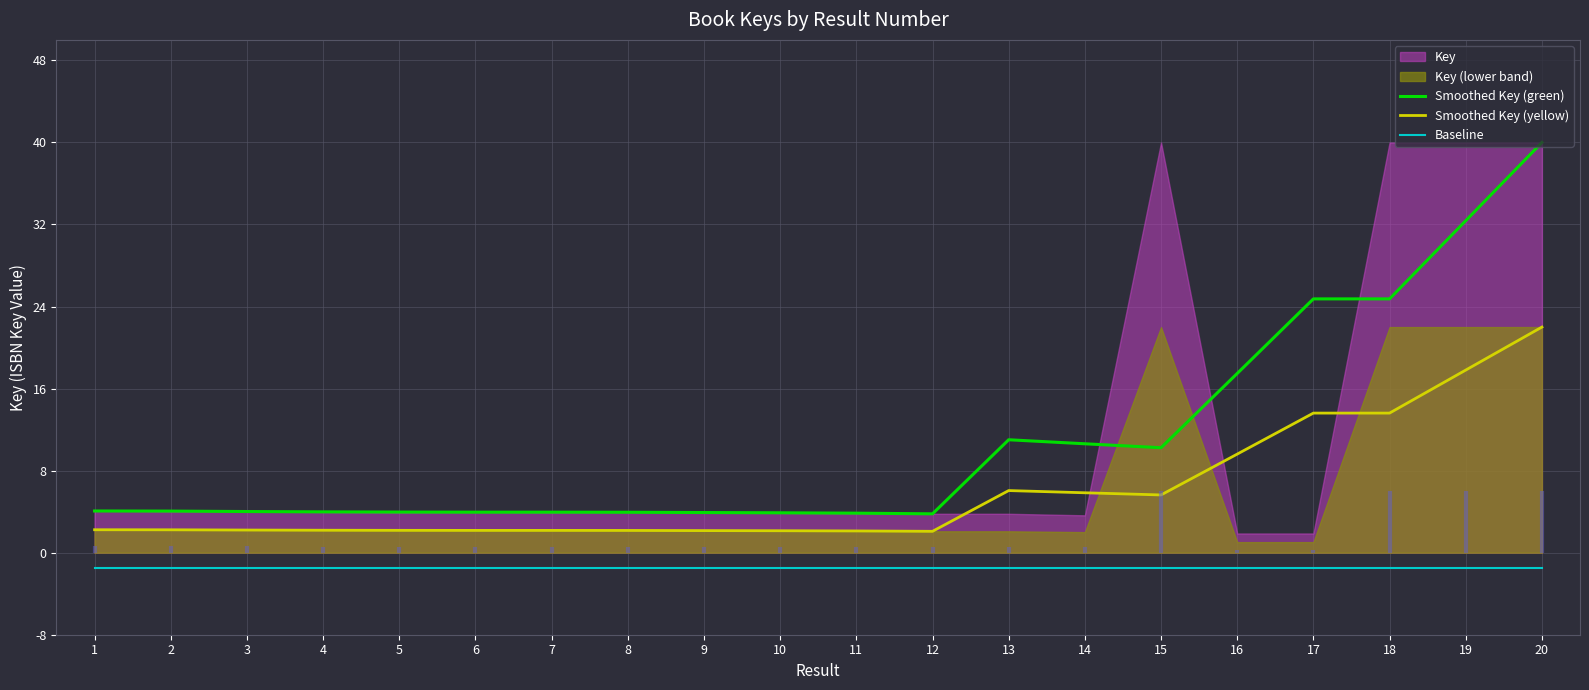

Is the value of Smoothed Key (yellow) at 2 greater than the value of Baseline at 11?

Yes